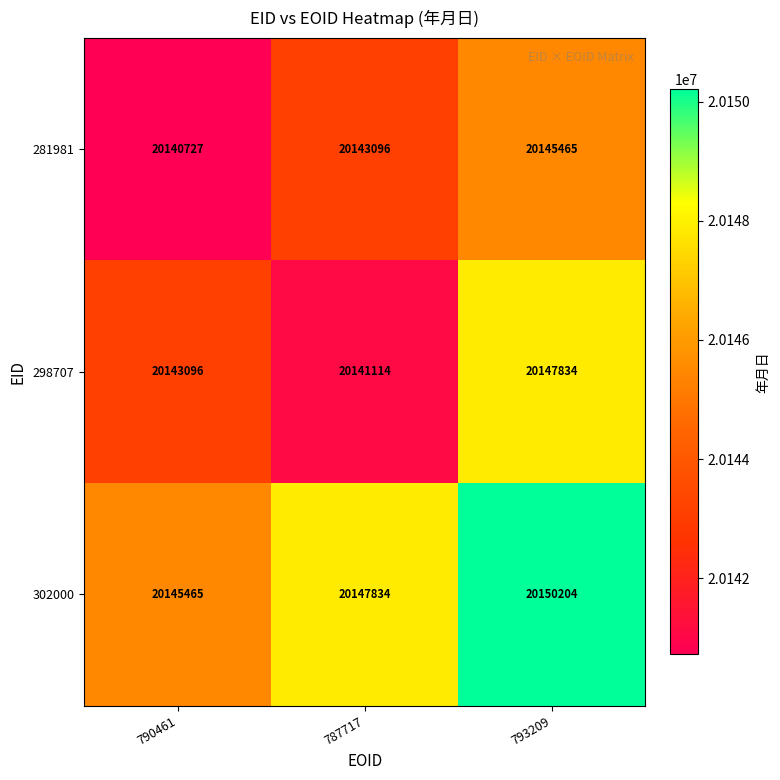

What is the difference between the highest and lowest values at 787717?

6720